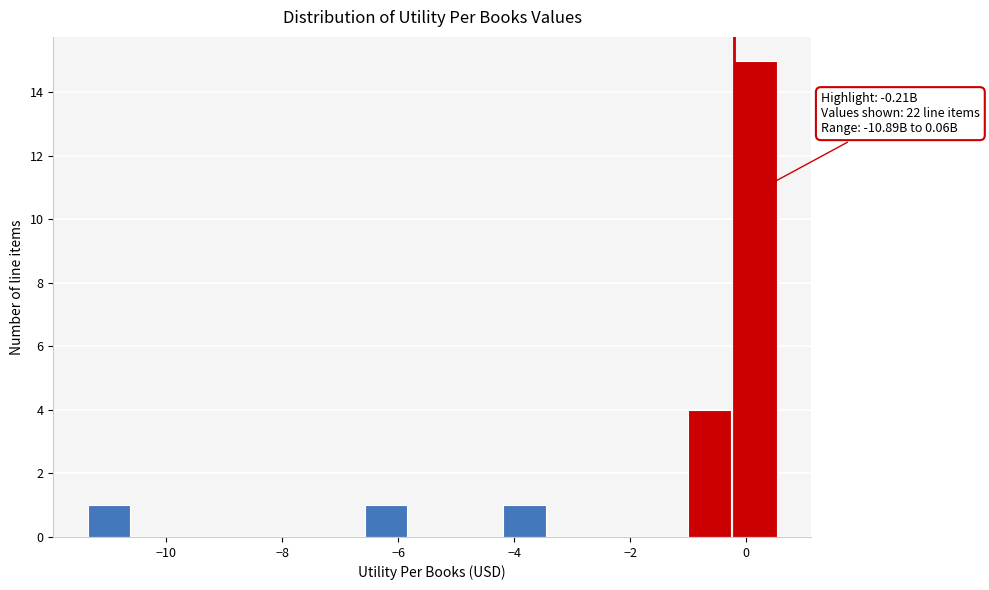

Around what value on the x-axis is the tallest bar? Give the approximate position of its centre, as read against the axis.

0.2